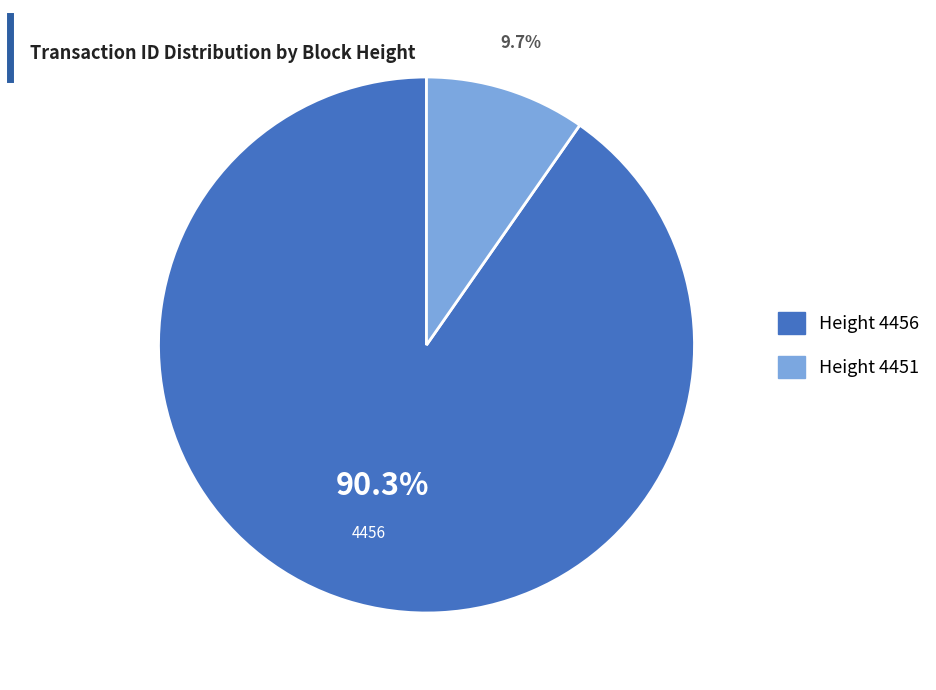

Is there any slice that represents more than half of the pie?

Yes